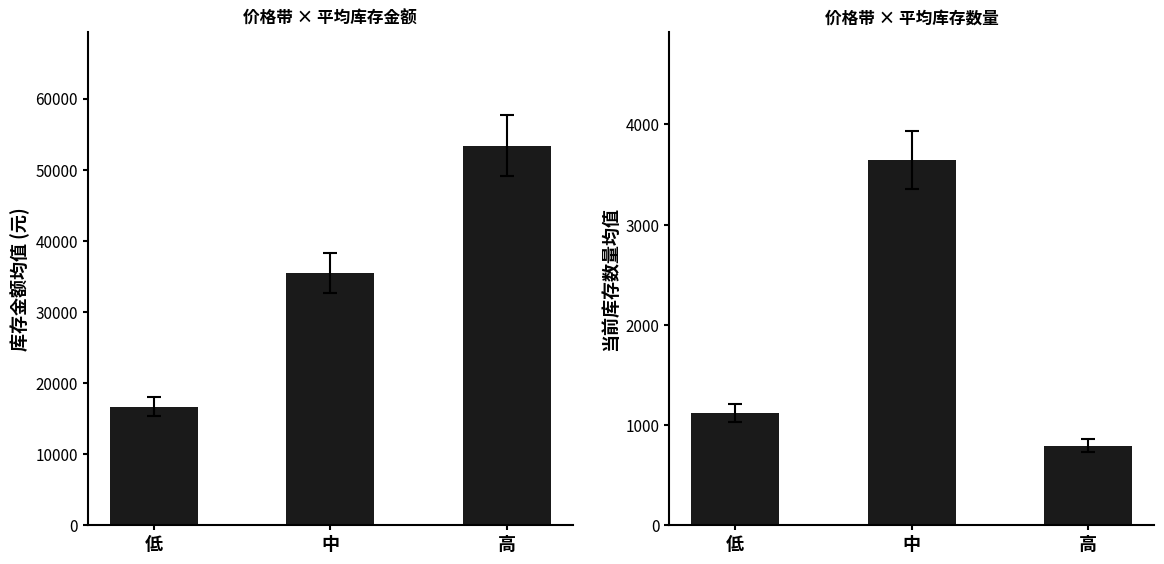

Rank the series at 高 from lowest to highest value.

当前库存数量均值, 库存金额均值